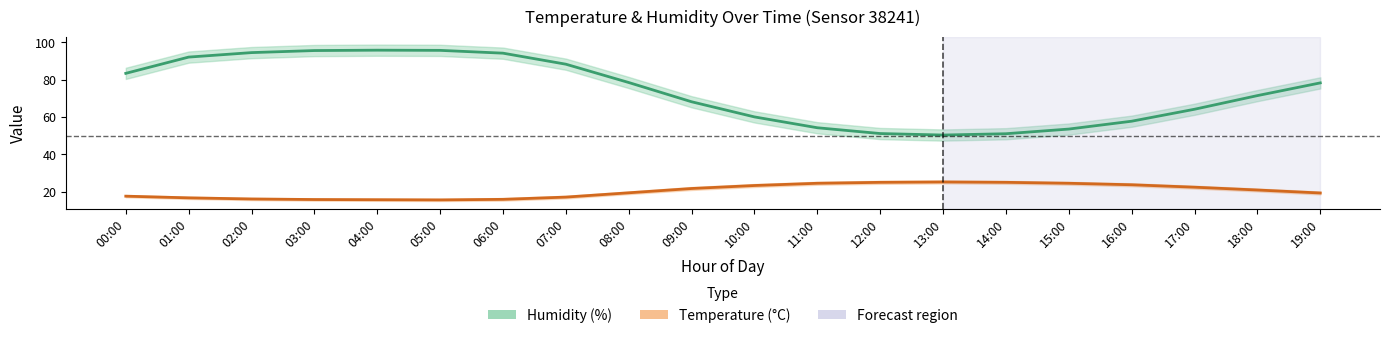

Rank the series at 17:00 from lowest to highest value.

Temperature (°C), Humidity (%)